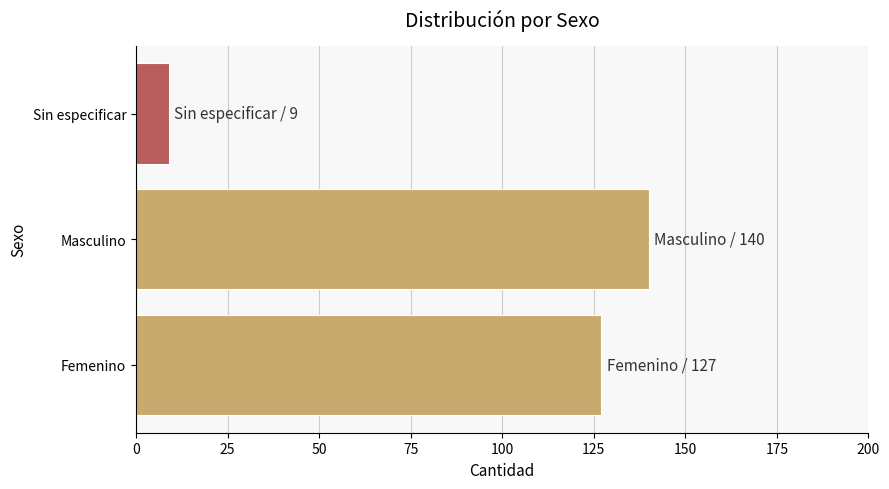

Is it true that the value at Masculino is 140?

True